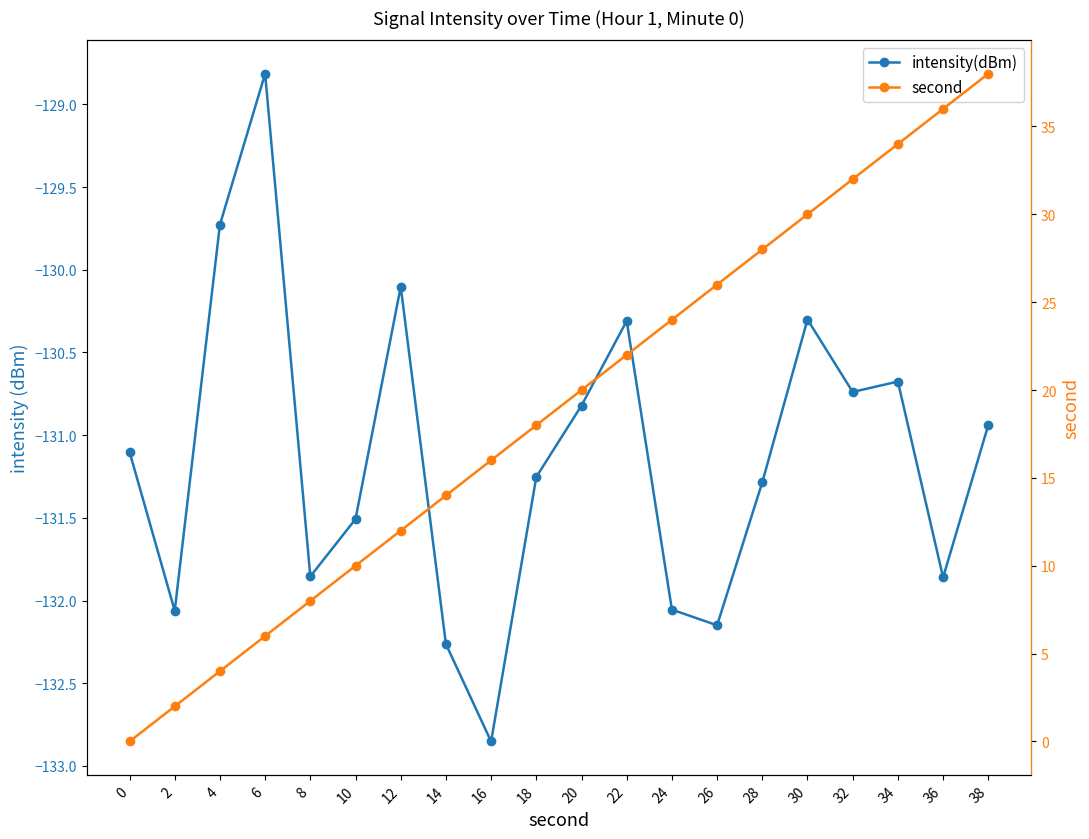

What is the value of the intensity(dBm) point at the 18th from the left?

-130.7